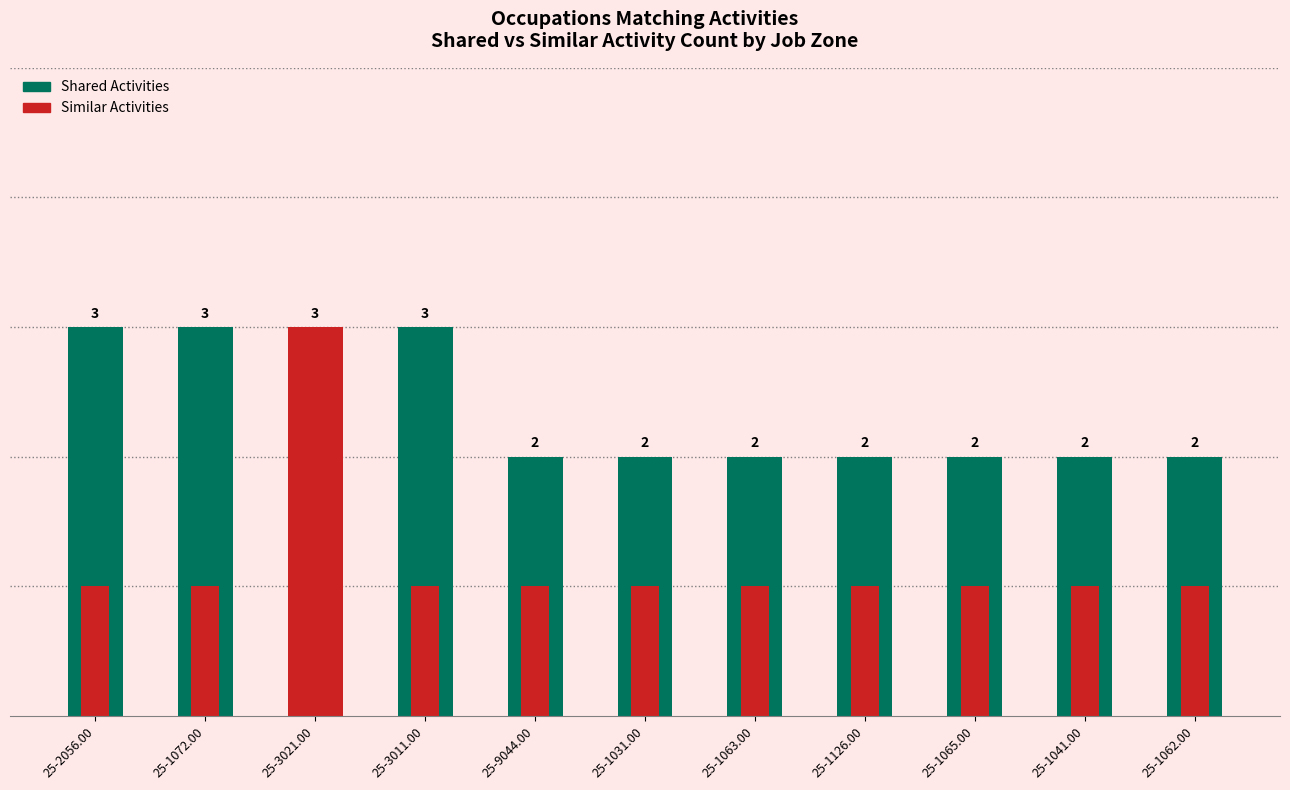

Rank the series by their maximum value, from lowest to highest.

Shared Activities, Similar Activities